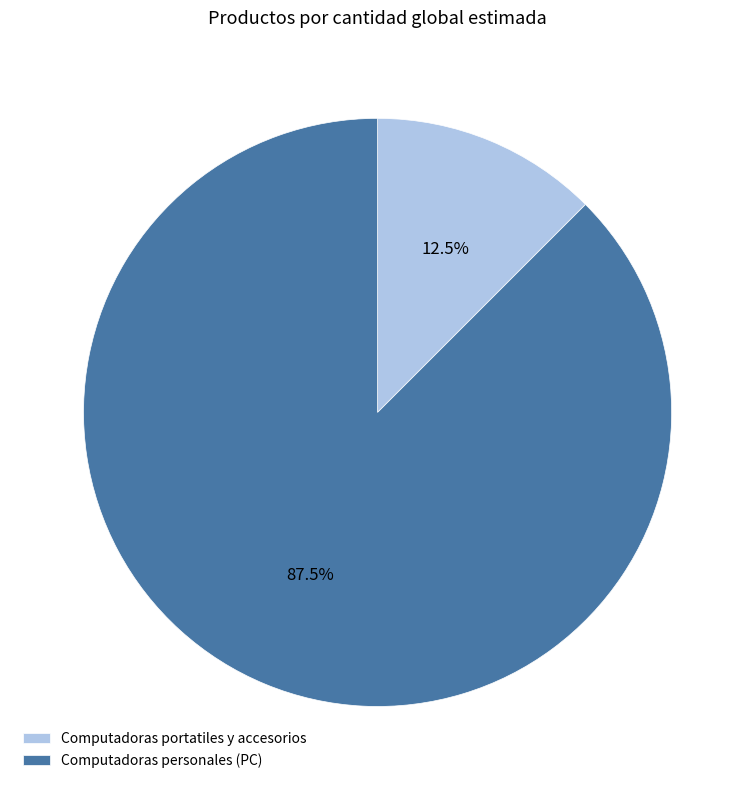

Does Computadoras personales (PC) represent more than half of the total?

Yes